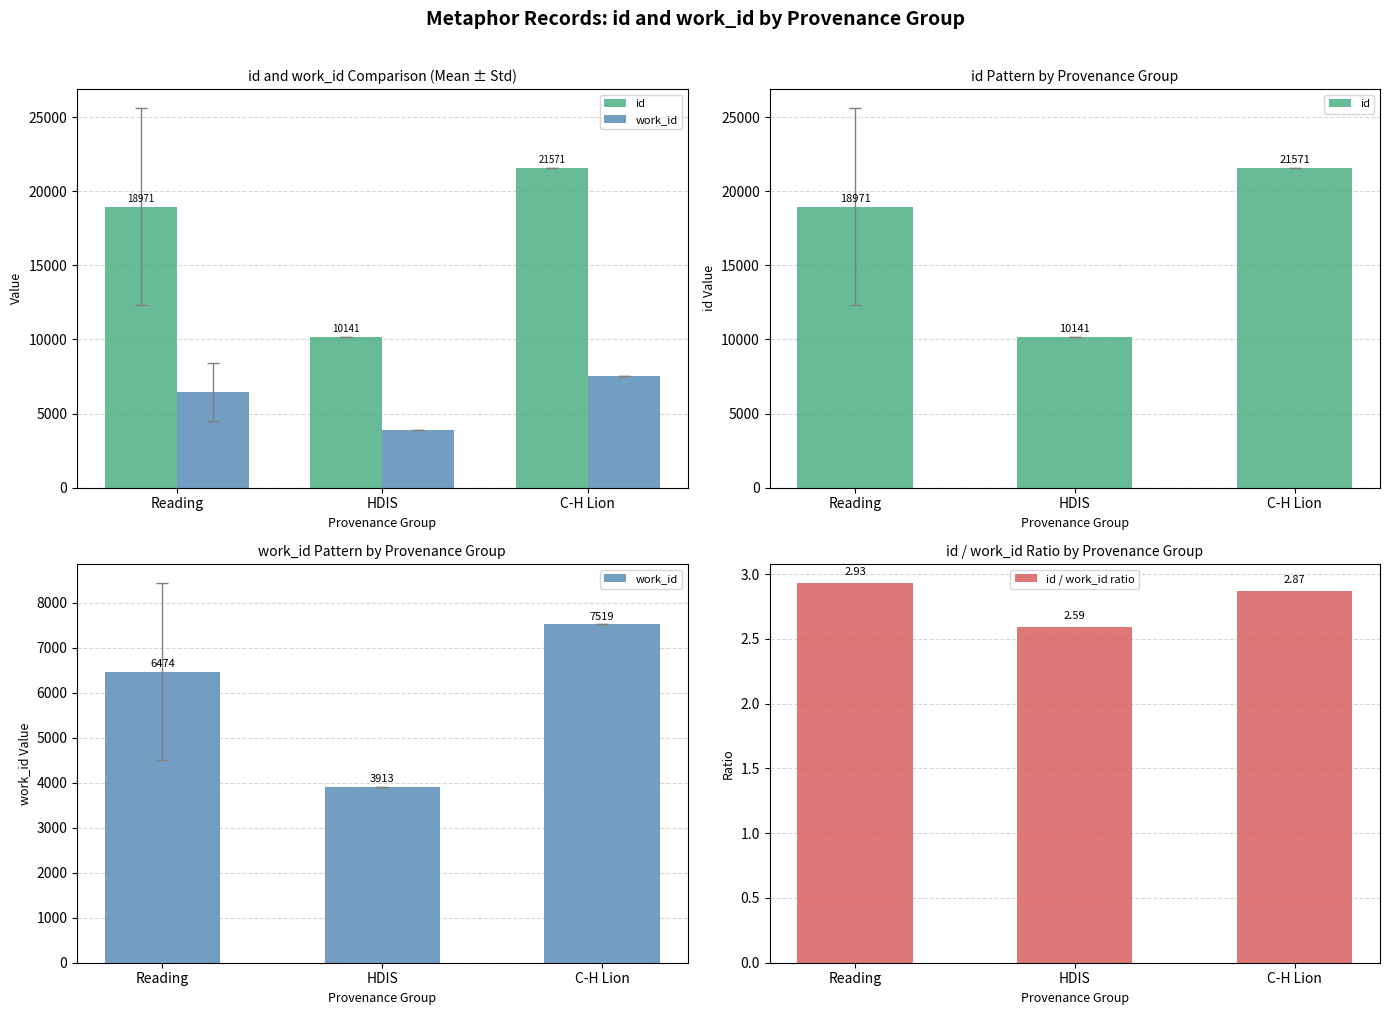

What is the value of the work_id bar at the 3rd from the left?

7519.0